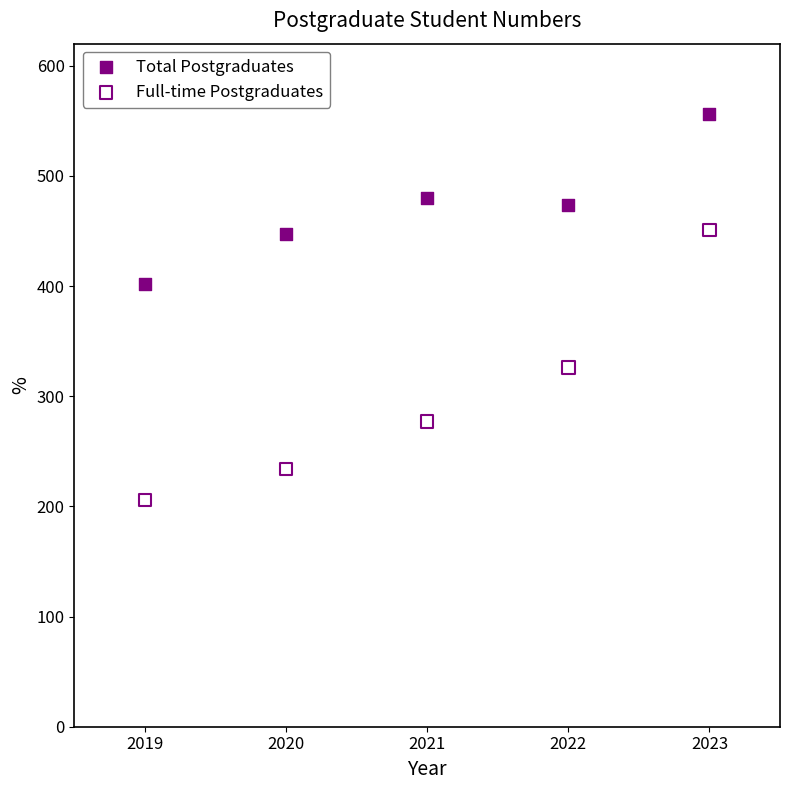

Which series has the widest spread of Y values?

Full-time Postgraduates